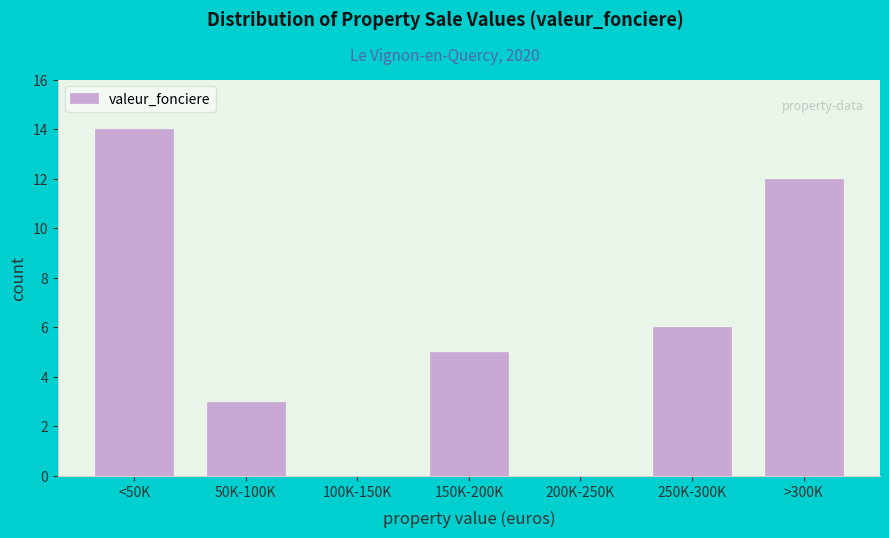

Reading left to right, list all the values displayed in this chart.

<50K=14	50K-100K=3	100K-150K=0	150K-200K=5	200K-250K=0	250K-300K=6	>300K=12